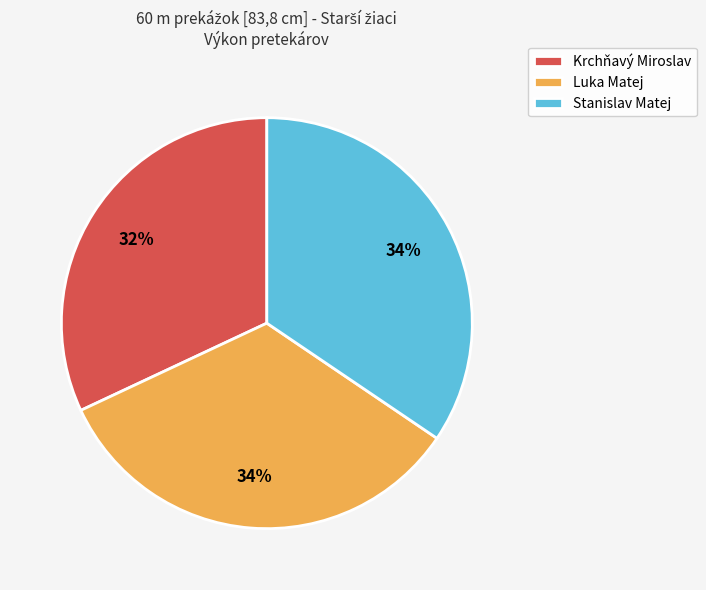

Is it true that Stanislav Matej is 41% of the pie?

False